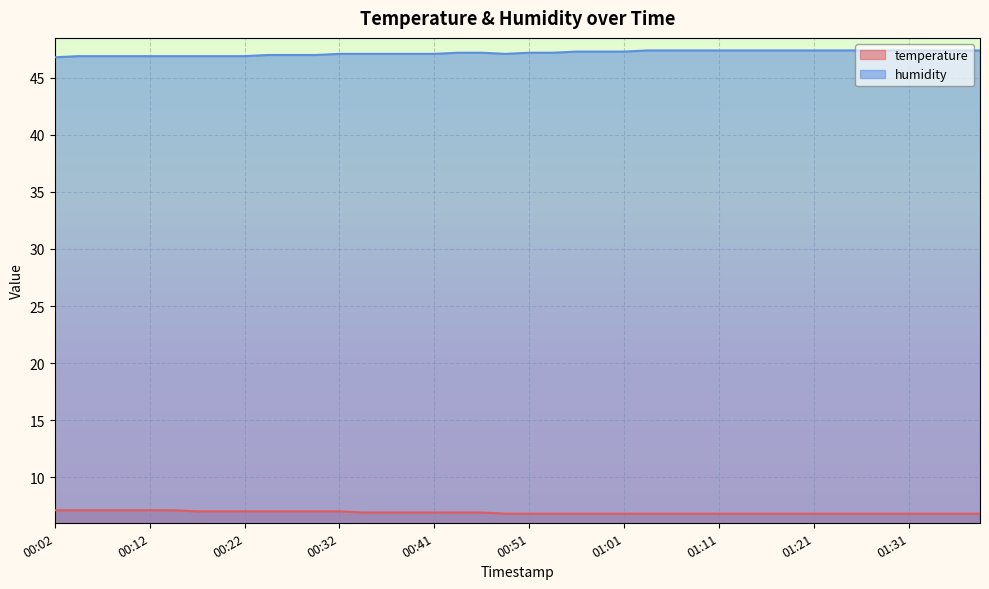

Reading left to right, transcribe all the data shown in this chart.

temperature: 7.1	7.1	7.1	7.1	7.1	7.1	7.0	7.0	7.0	7.0	7.0	7.0	7.0	6.9	6.9	6.9	6.9	6.9	6.9	6.8	6.8	6.8	6.8	6.8	6.8	6.8	6.8	6.8	6.8	6.8	6.8	6.8	6.8	6.8	6.8	6.8	6.8	6.8	6.8	6.8
humidity: 46.8	46.9	46.9	46.9	46.9	46.9	46.9	46.9	46.9	47.0	47.0	47.0	47.1	47.1	47.1	47.1	47.1	47.2	47.2	47.1	47.2	47.2	47.3	47.3	47.3	47.4	47.4	47.4	47.4	47.4	47.4	47.4	47.4	47.4	47.4	47.4	47.4	47.4	47.4	47.4